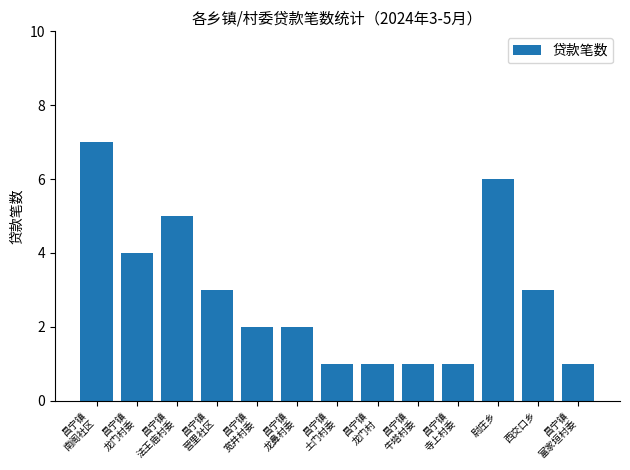

Which has a higher value, 昌宁镇
法王庙村委 or 昌宁镇
龙鼻村委?

昌宁镇
法王庙村委